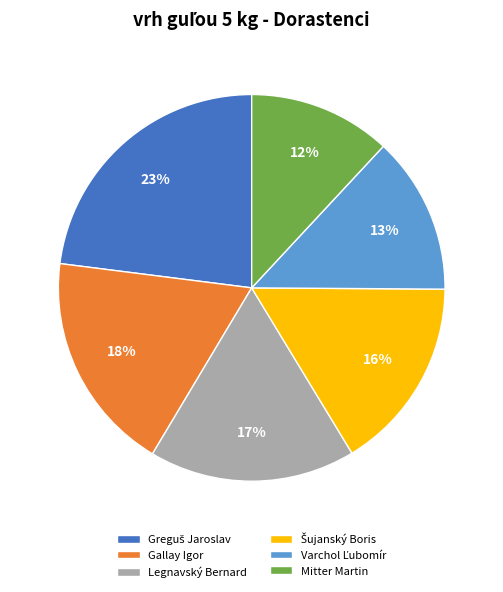

What is the smallest slice in the pie chart?

Mitter Martin